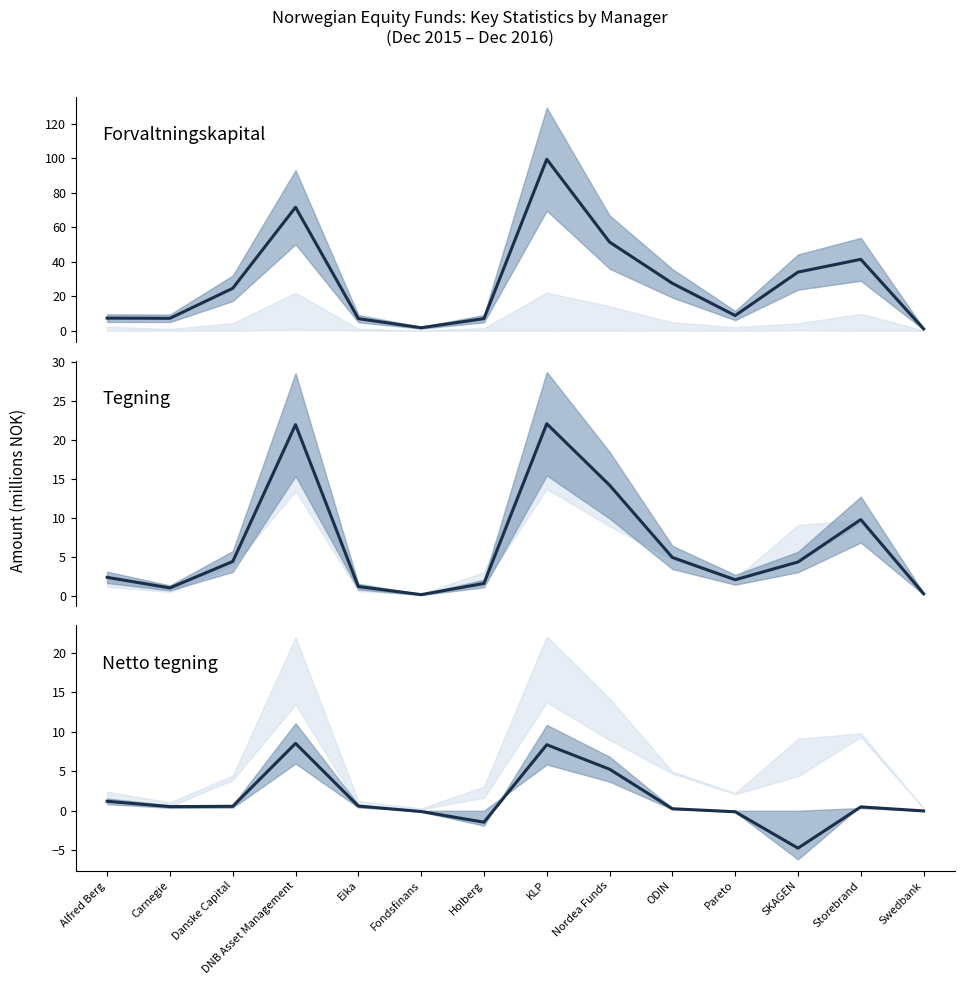

Does the chart have visible grid lines?

No